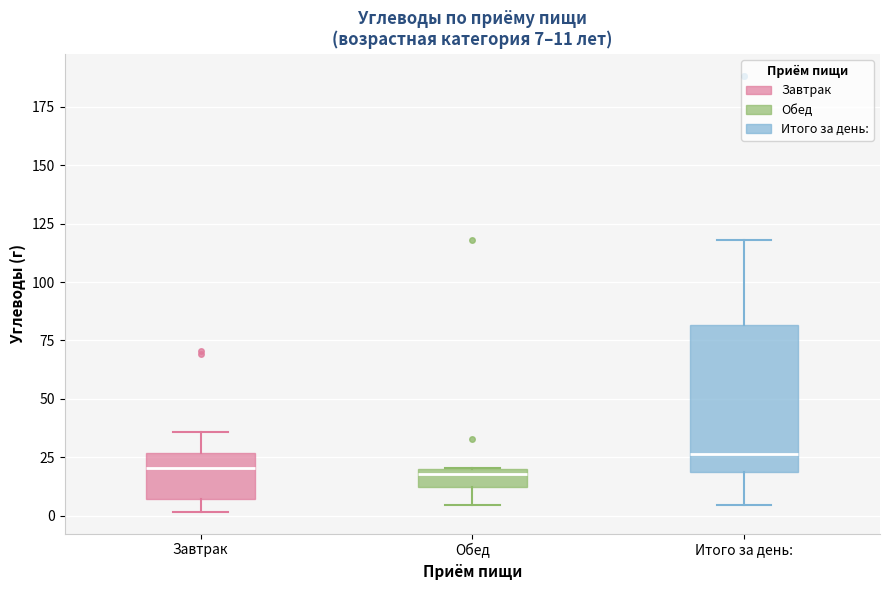

Which box has the highest median line?

Итого за день: